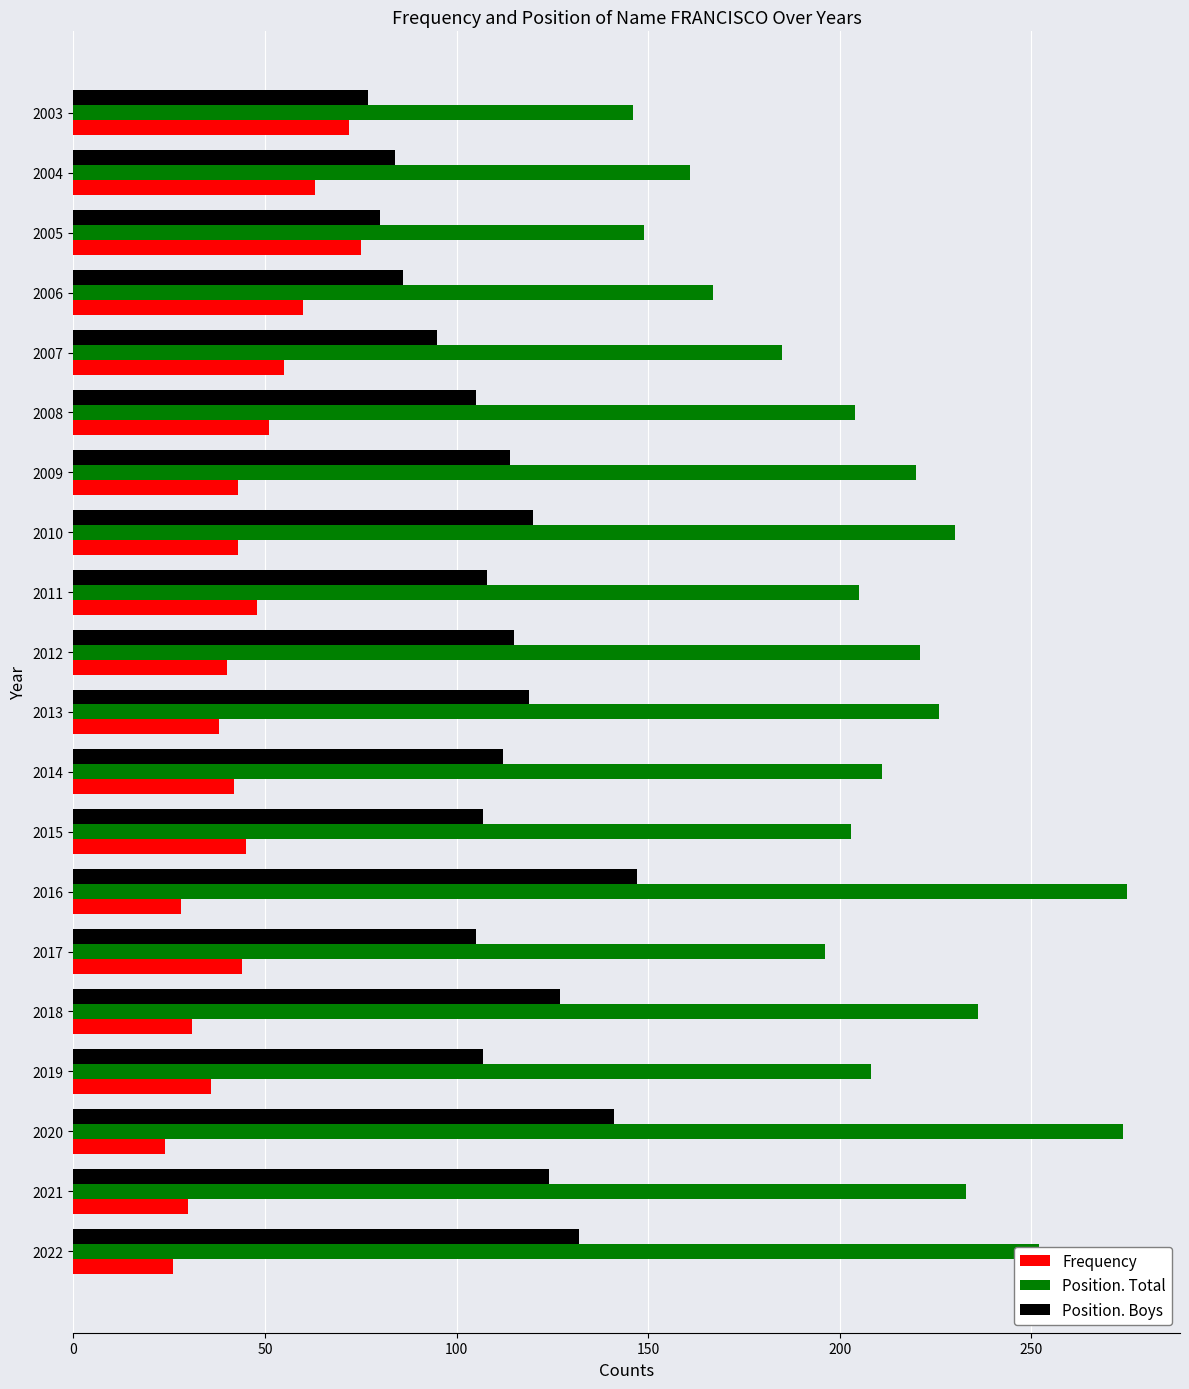

Rank the series by their average value, from lowest to highest.

Frequency, Position. Boys, Position. Total